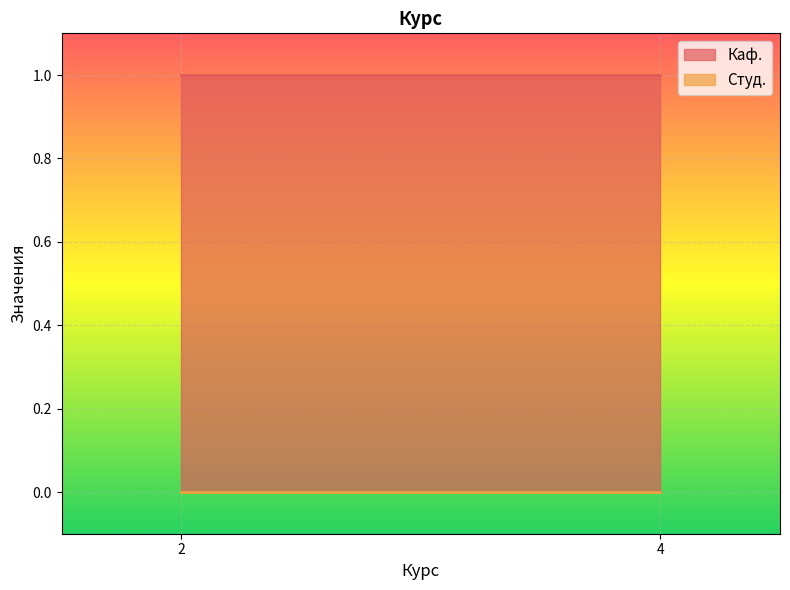

Reading right to left, what are all the values shown in this chart?

Каф.: 1	1
Студ.: 0	0